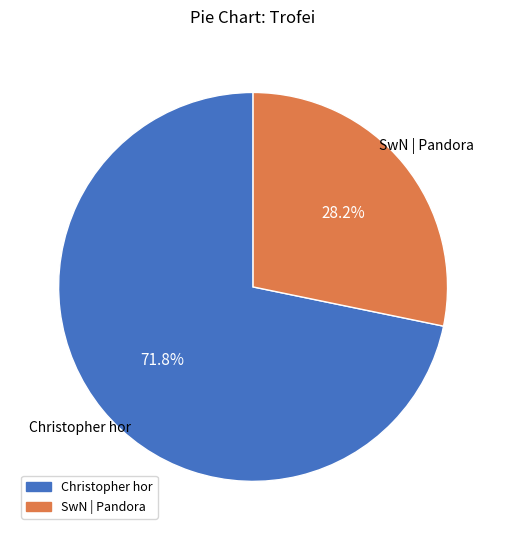

To the nearest percent, what is the difference between the largest and smallest slice percentages?

44%